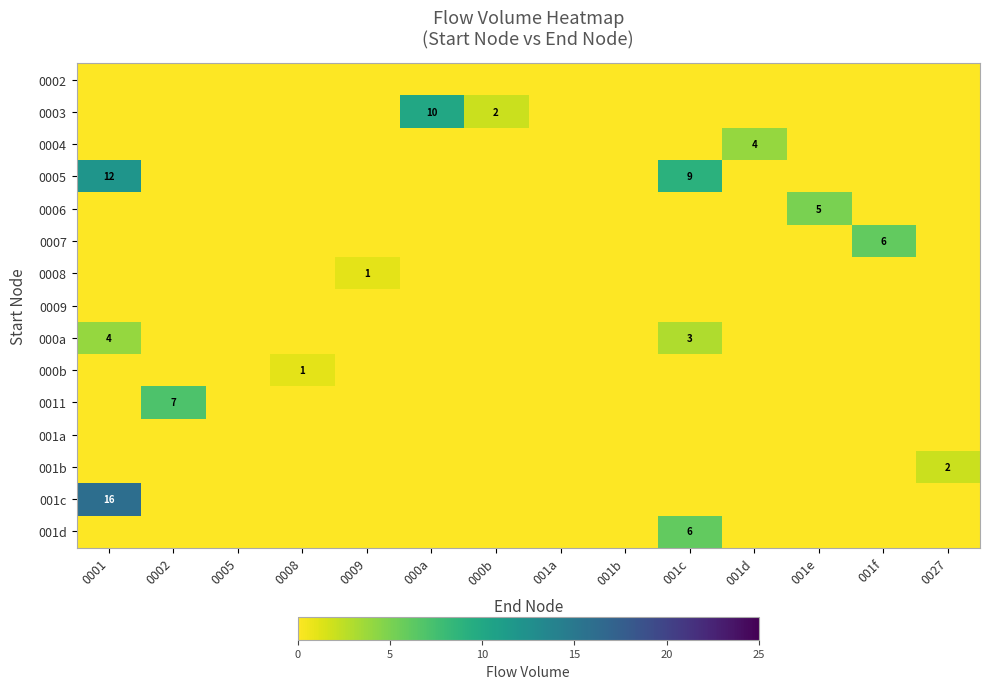

Which category has the highest value across all series?

0001